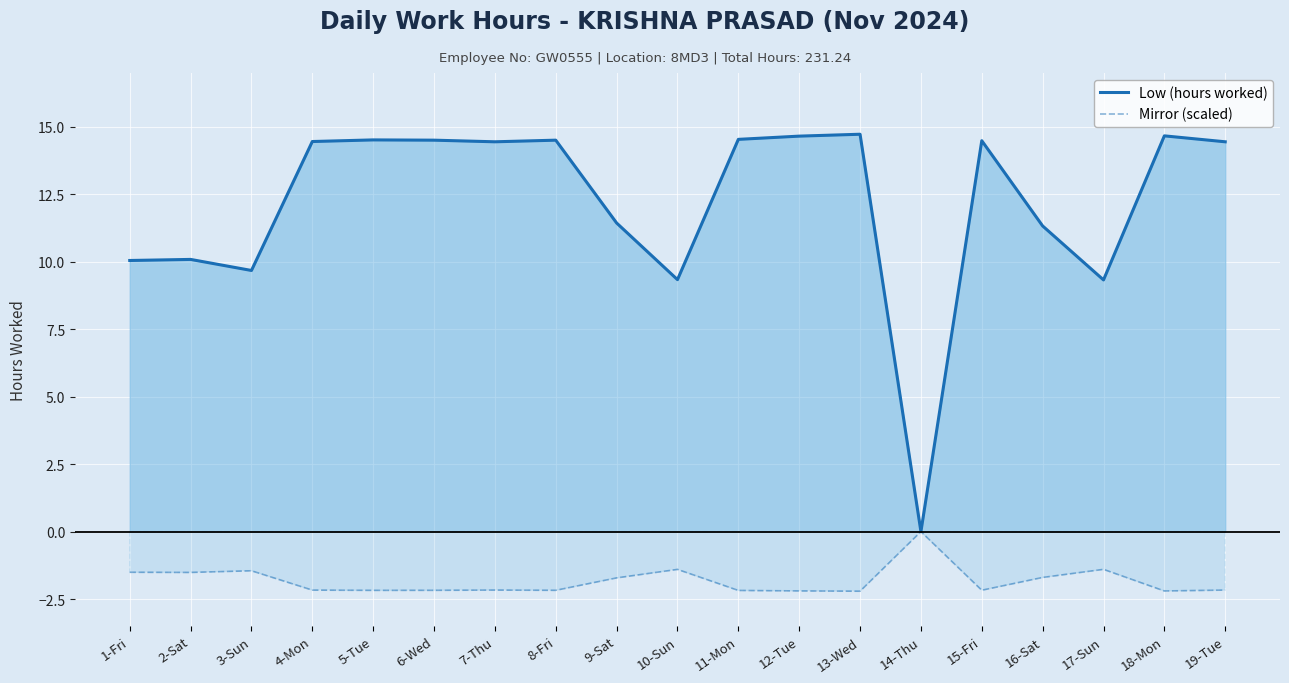

At which category does Mirror (scaled) reach its first local valley?

2-Sat